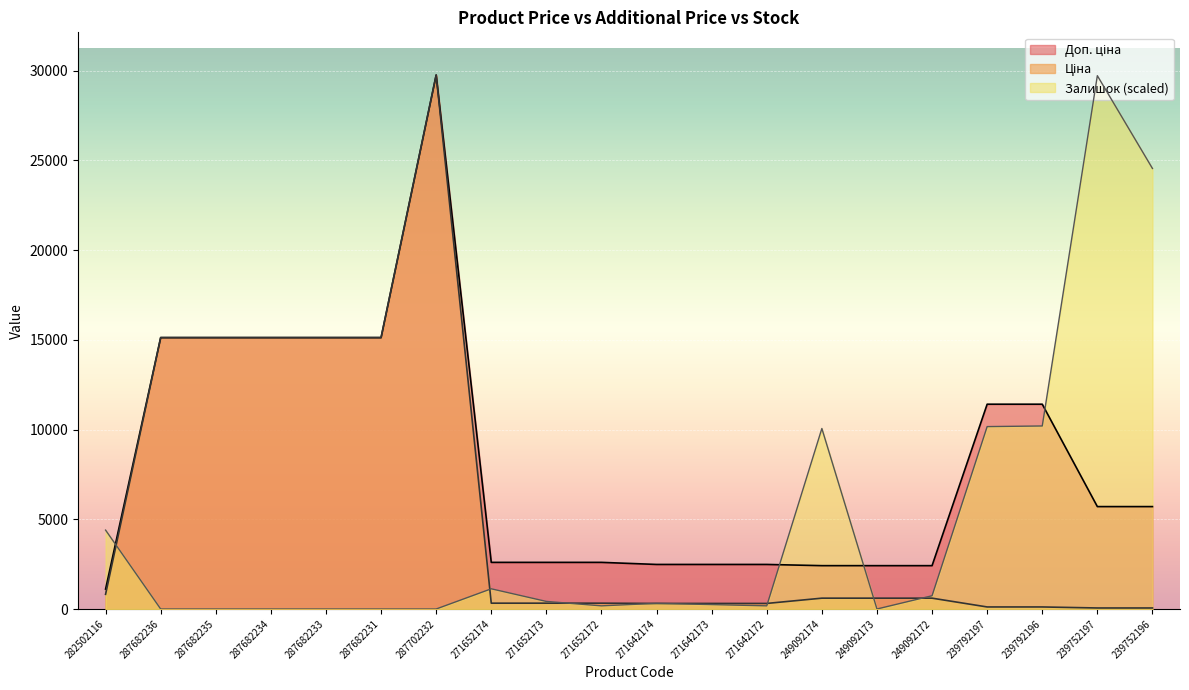

What is the difference between the maximum and minimum values in the Ціна series?

29690.2